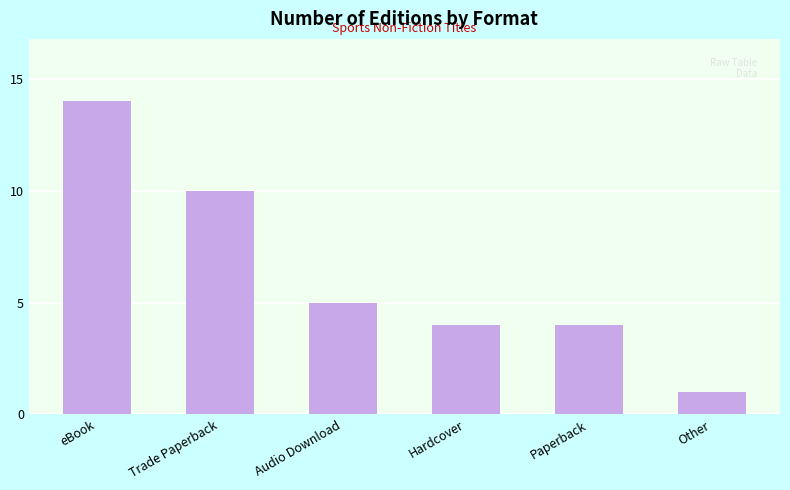

What is the greatest value displayed?

14